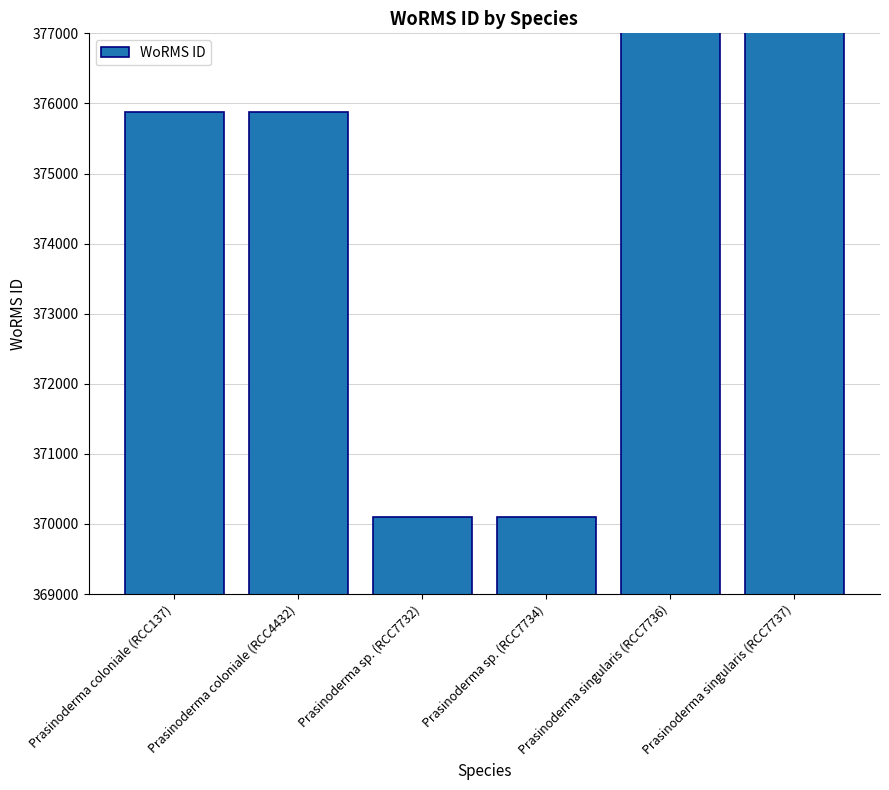

What is the value of the 3rd bar from the left?

370098